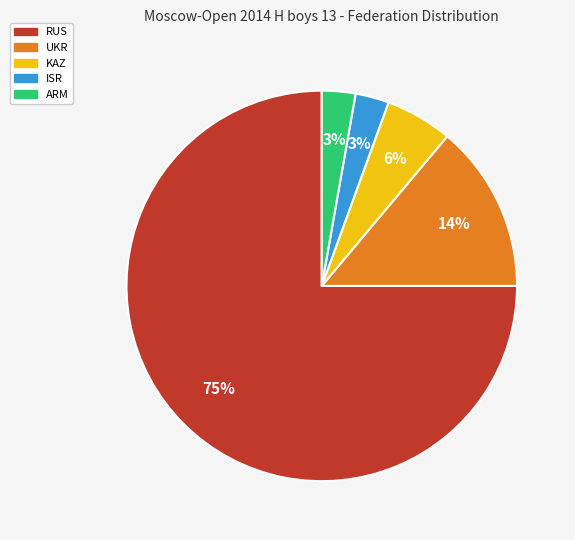

How many segments does this pie chart have?

5